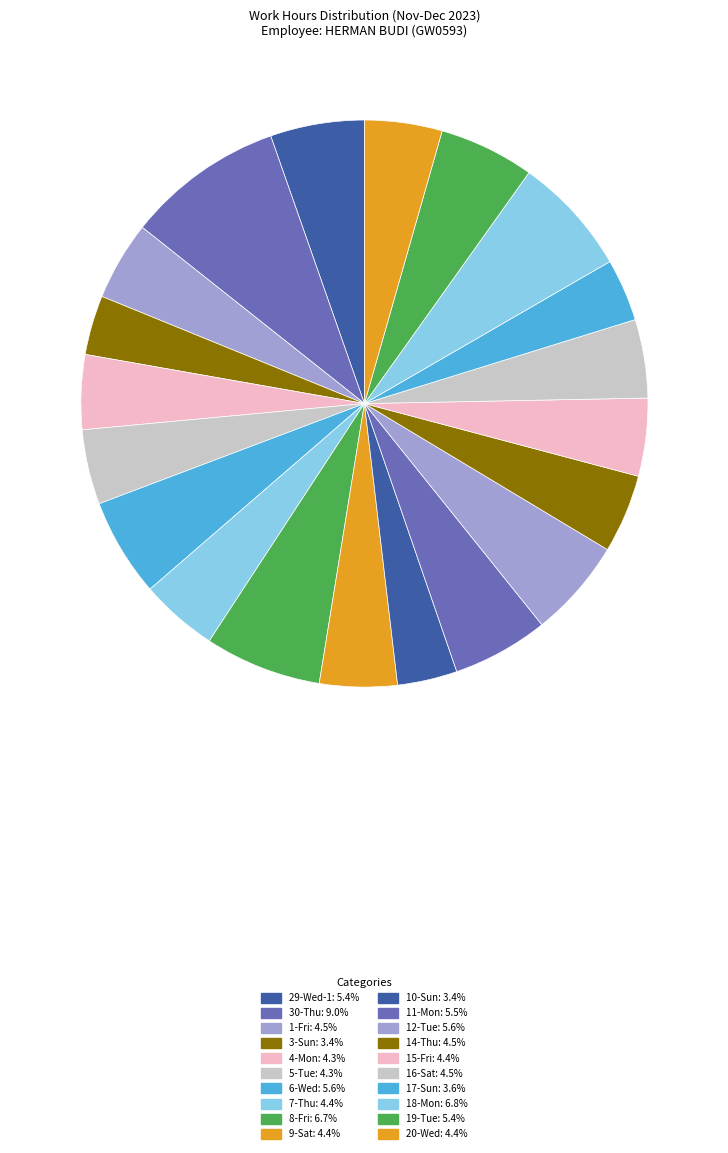

What is the total percentage of 3-Sun and 29-Wed-1?

8.8%